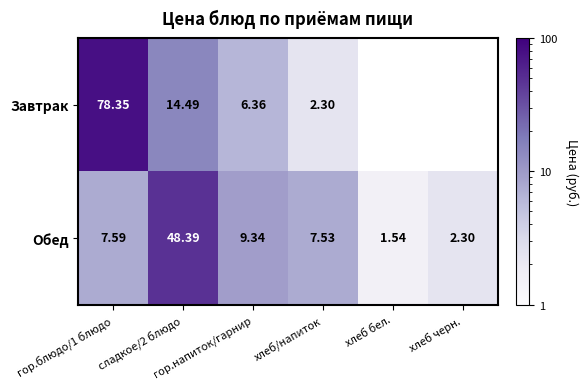

What is the maximum value shown in the chart?

78.3